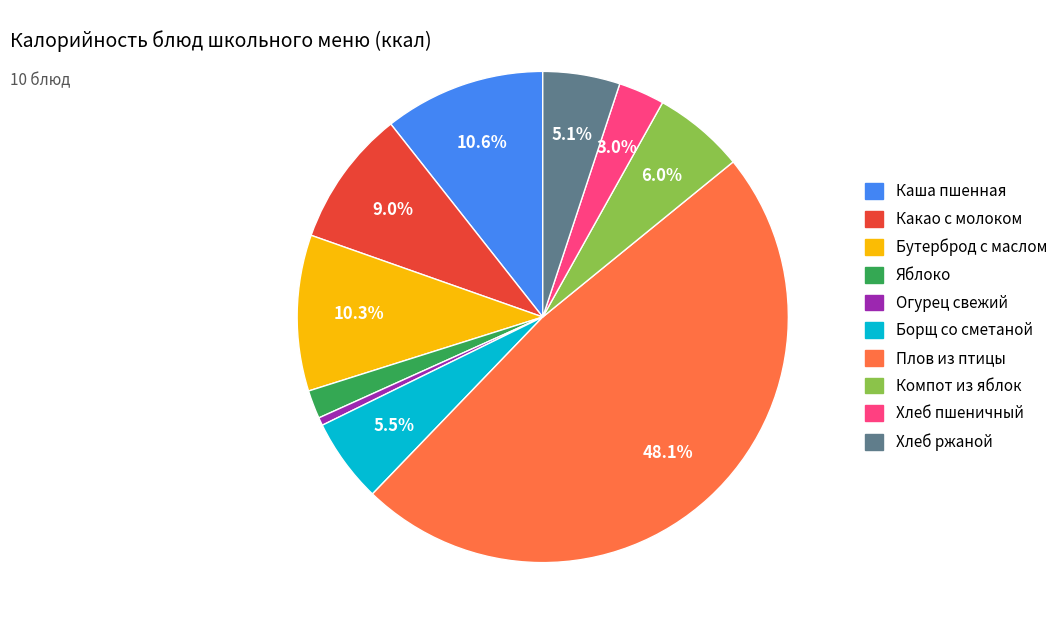

Which slice is the largest?

Плов из птицы